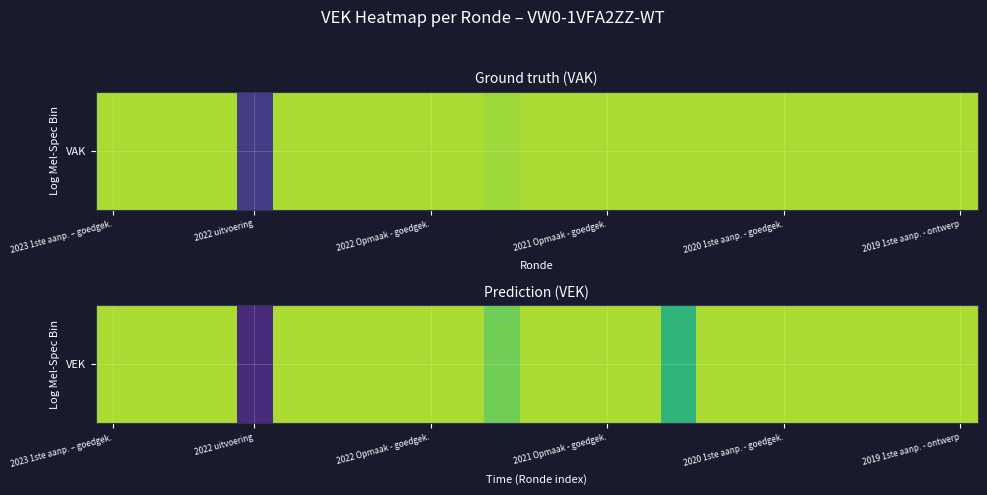

What is the minimum value shown in the chart?

347